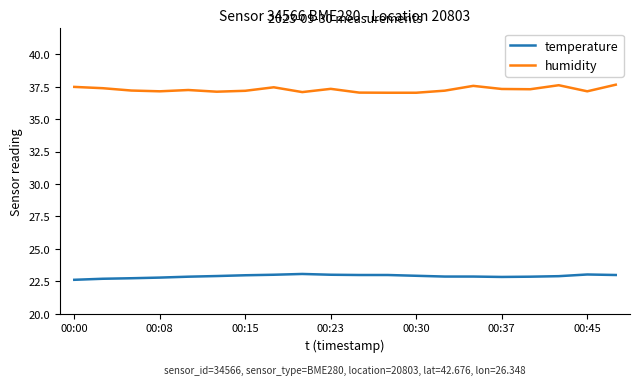

Is this an area chart (filled region under the line)?

No